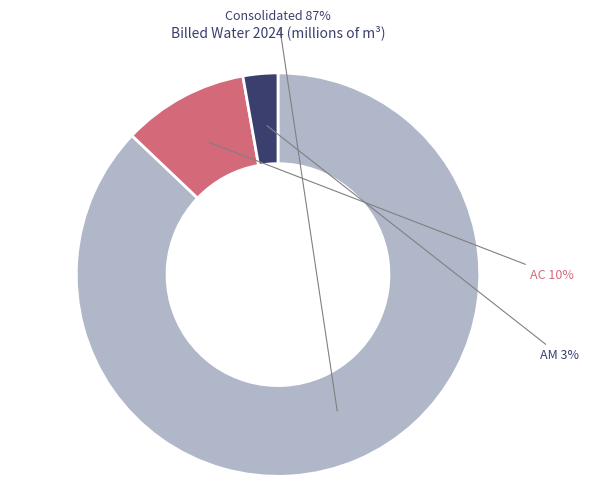

Is the sum of AC and Consolidated greater than half?

Yes